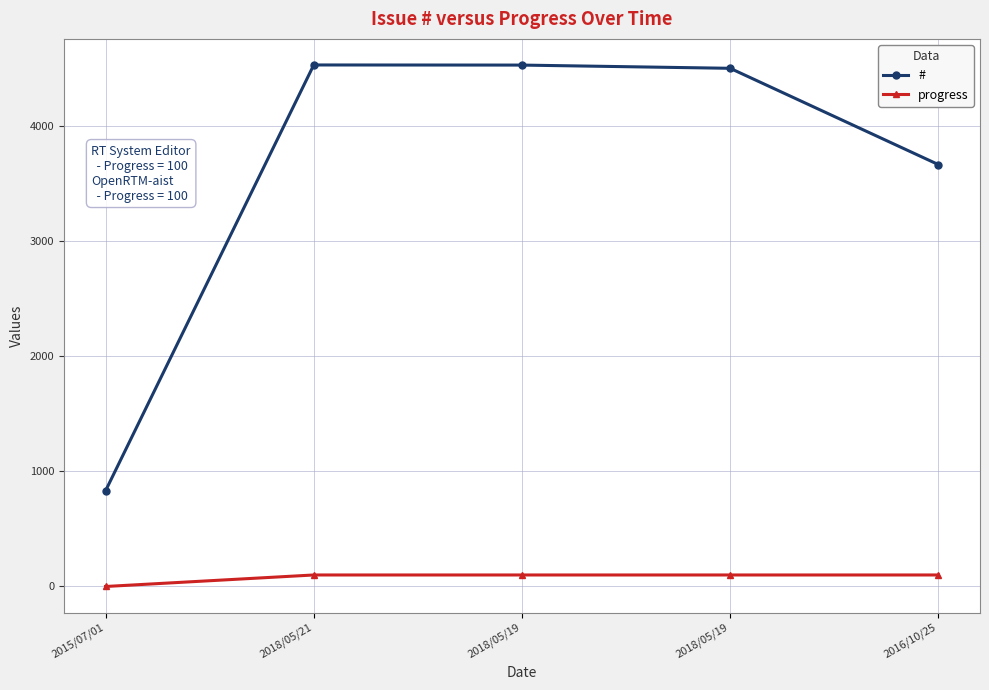

Rank the categories by # value from lowest to highest.

2015/07/01, 2016/10/25, 2018/05/19, 2018/05/19, 2018/05/21